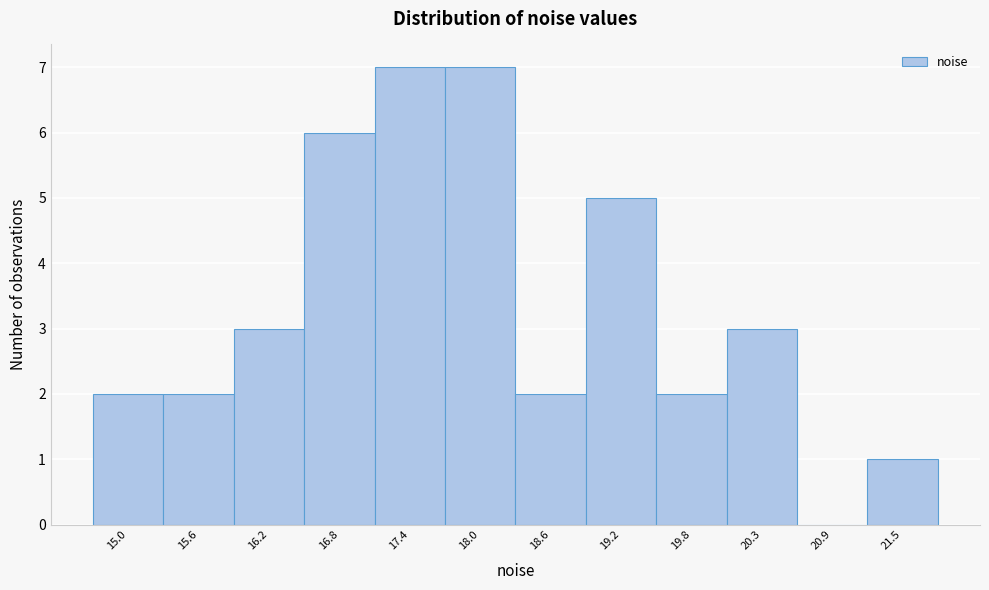

Reading right to left, extract all data points from this chart.

21.5=1	20.9=0	20.3=3	19.8=2	19.2=5	18.6=2	18.0=7	17.4=7	16.8=6	16.2=3	15.6=2	15.0=2